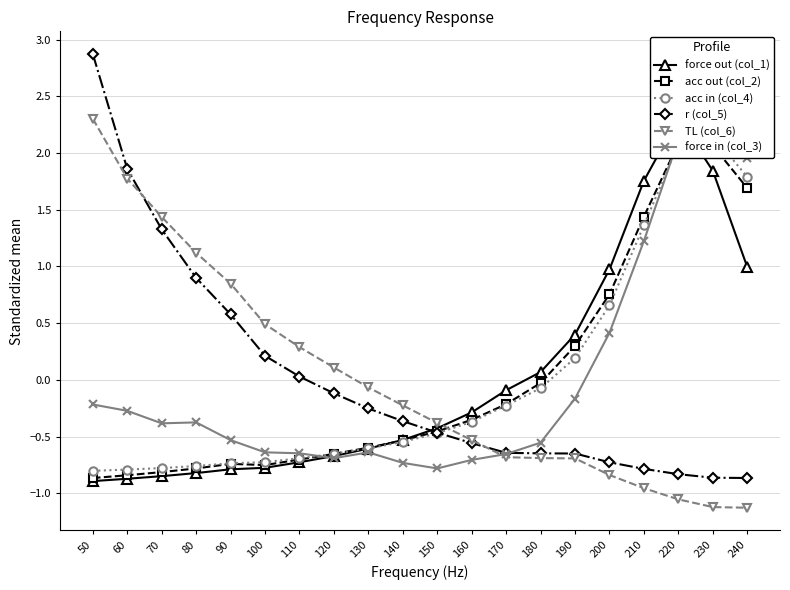

True or false: acc out (col_2) has a value of -0.8 at 60.

True